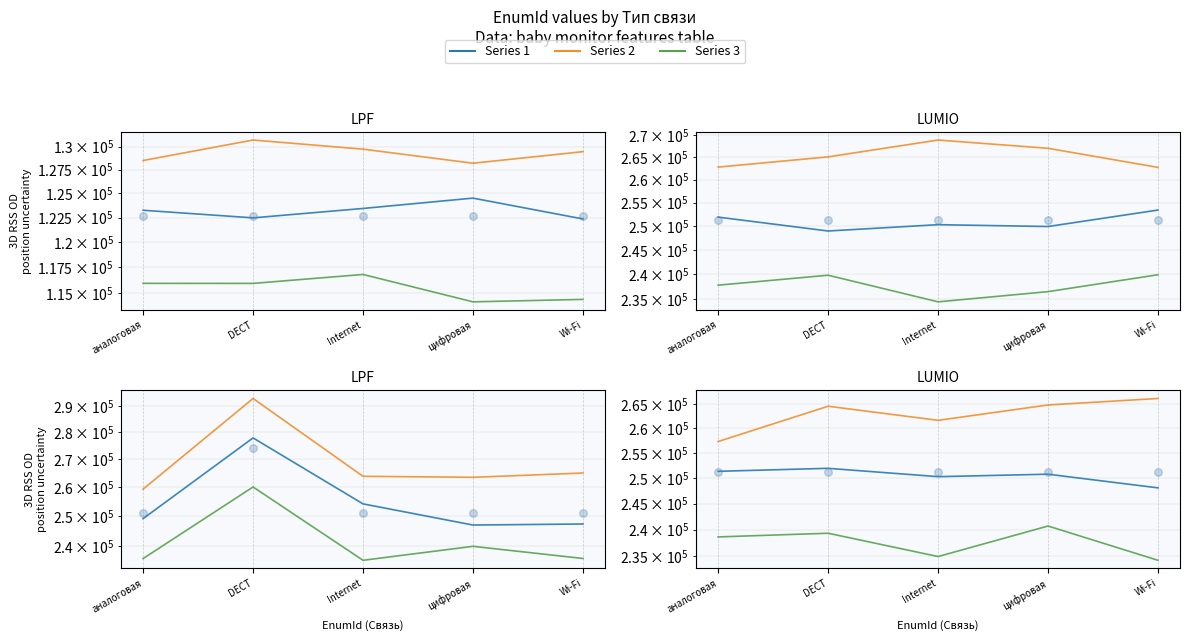

What are all the series names shown in the legend?

Series 1, Series 2, Series 3